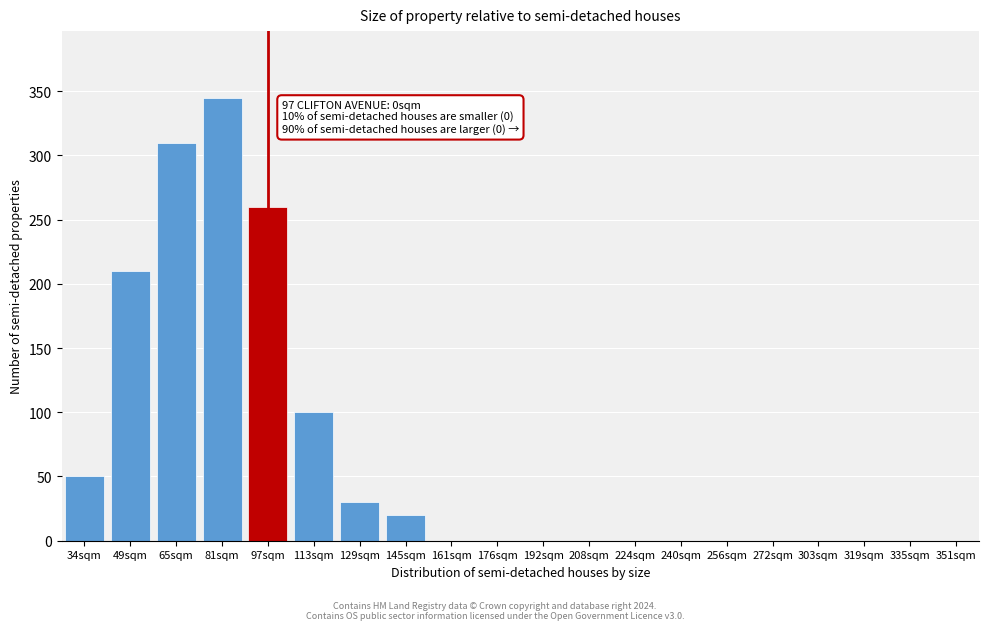

Reading left to right, extract all data points from this chart.

34sqm=50	49sqm=210	65sqm=310	81sqm=345	97sqm=260	113sqm=100	129sqm=30	145sqm=20	161sqm=0	176sqm=0	192sqm=0	208sqm=0	224sqm=0	240sqm=0	256sqm=0	272sqm=0	303sqm=0	319sqm=0	335sqm=0	351sqm=0